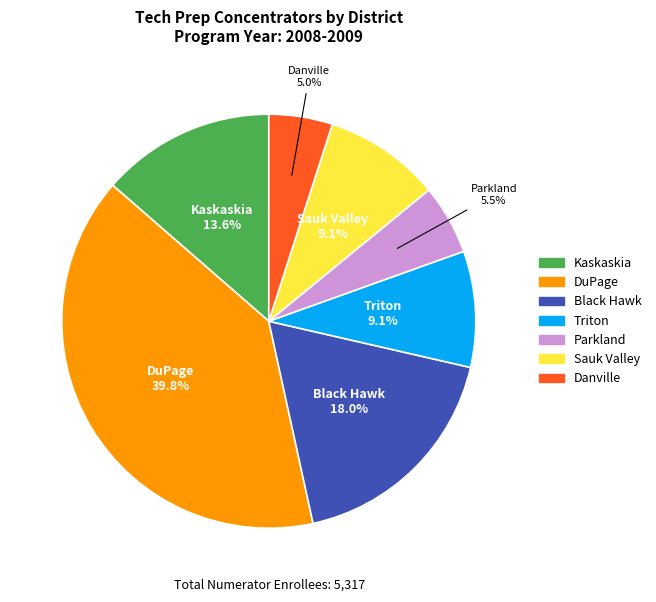

How much of the chart is everything except Parkland?

94.5%